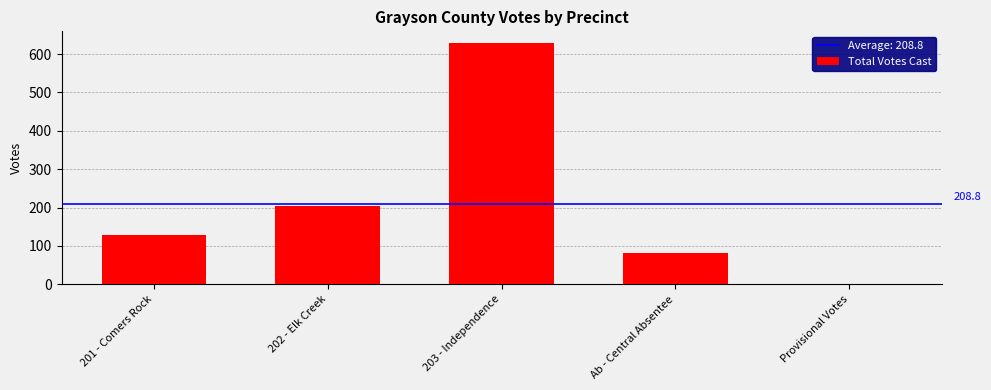

What is the maximum value shown in the chart?

628